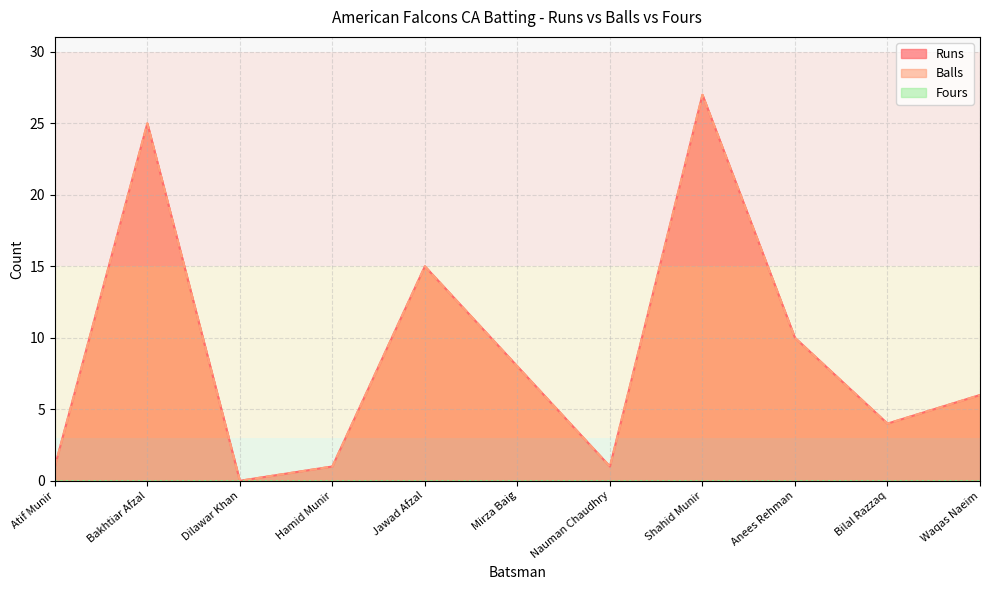

What is the value of the Runs point at the 6th from the left?

8